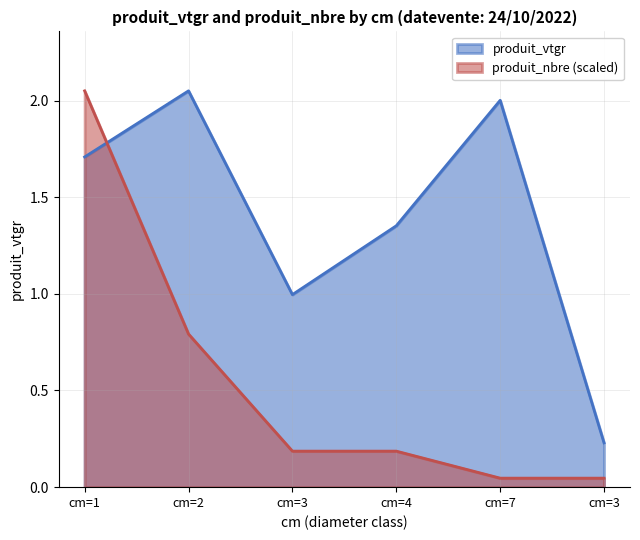

Which series has the largest total across all categories?

produit_vtgr